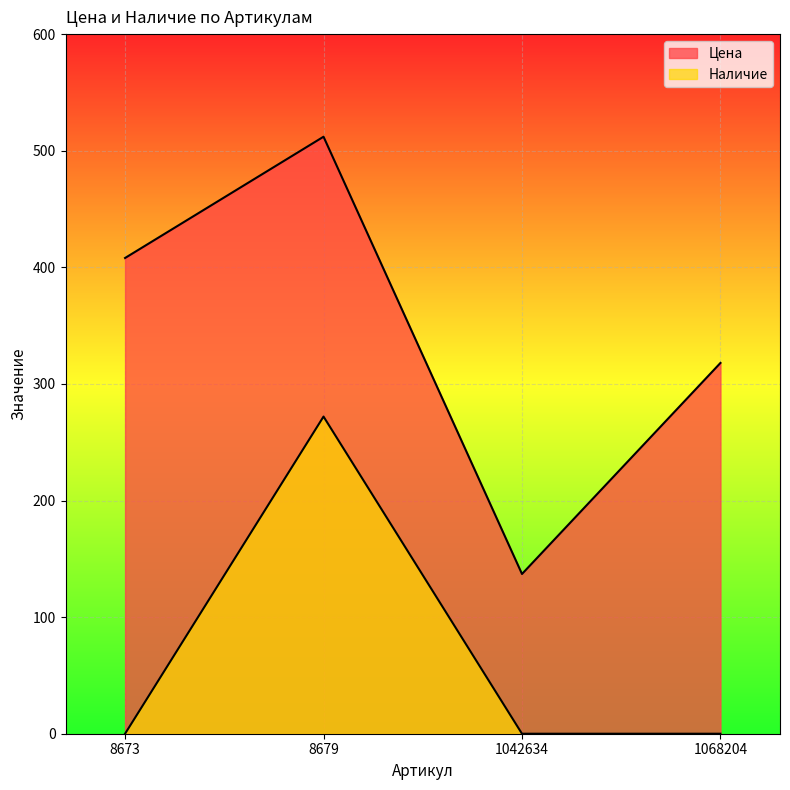

Reading right to left, what are all the values shown in this chart?

Цена: 318	137	512	408
Наличие: 0	0	272	0